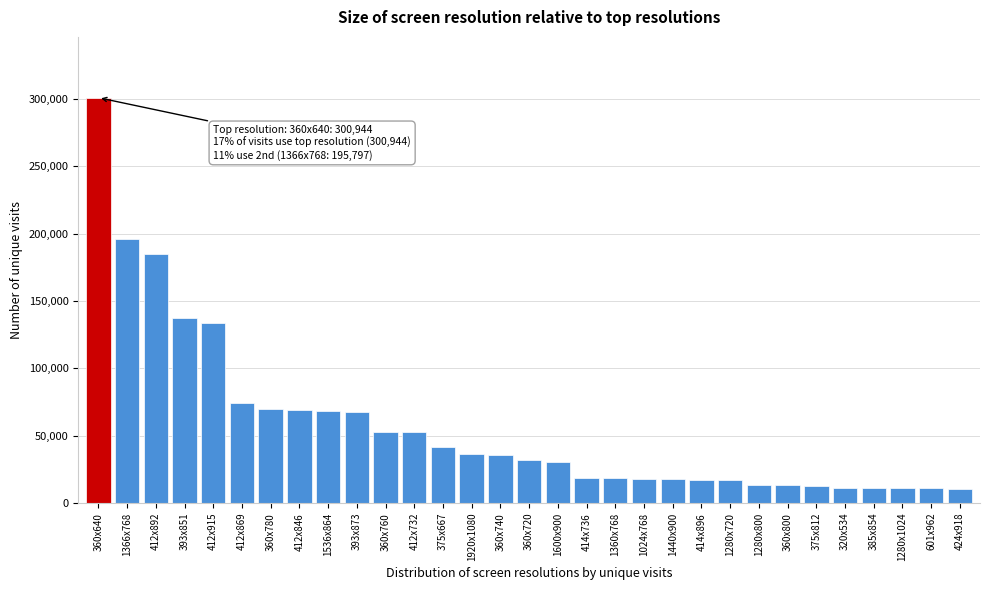

What is the value of the 11th bar from the left?

52665